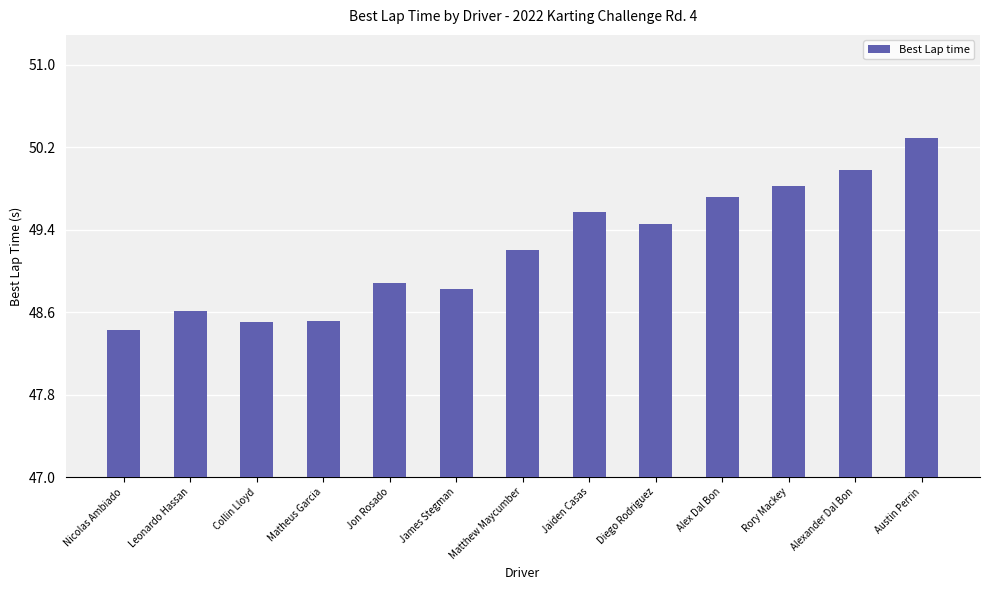

What is the value of the 12th bar from the left?

50.0